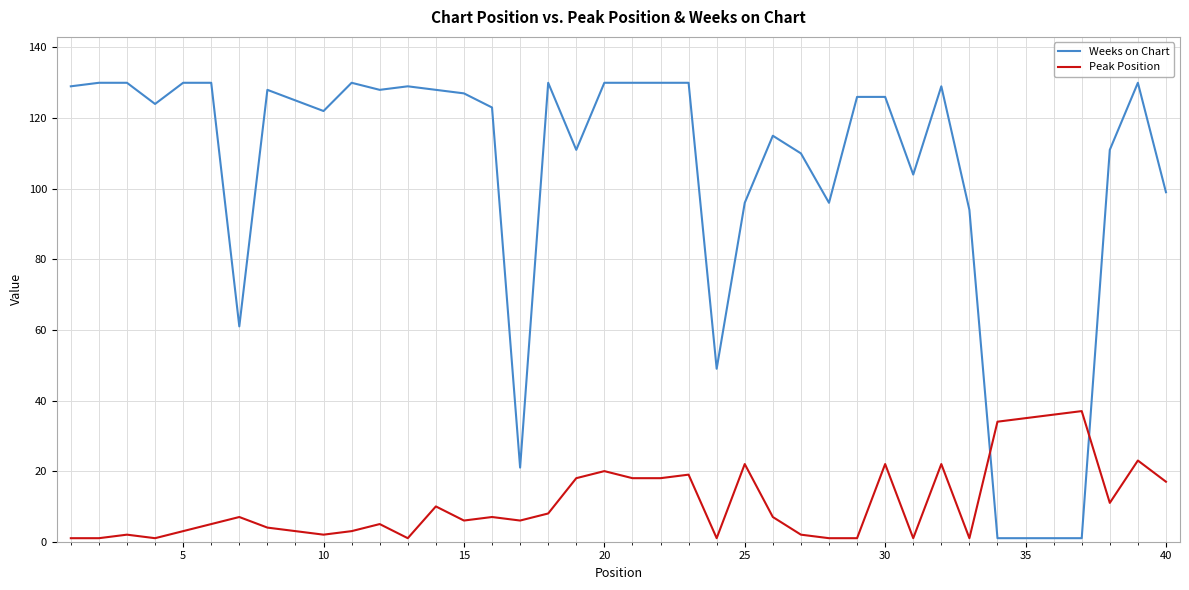

How many lines are shown in the chart?

2